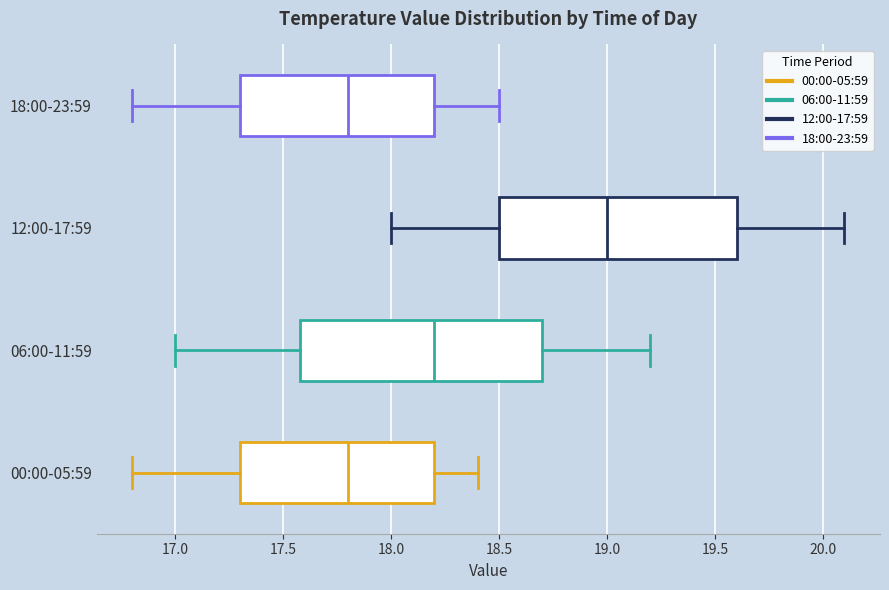

Reading bottom to top, read every box against the x-axis: the position of its median line, the range the box covers, and the ends of its whiskers. The values are not printed on the chart, so give them approximately, as read against the axis.

00:00-05:59: median 17.8, box 17.3 to 18.2, whiskers 16.8 to 18.4
06:00-11:59: median 18.2, box 17.6 to 18.7, whiskers 17.0 to 19.2
12:00-17:59: median 19.0, box 18.5 to 19.6, whiskers 18.0 to 20.1
18:00-23:59: median 17.8, box 17.3 to 18.2, whiskers 16.8 to 18.5